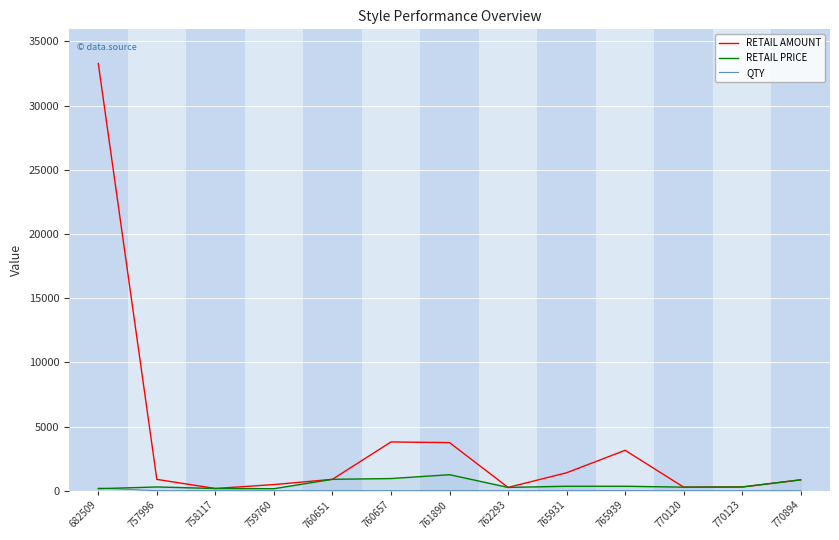

The RETAIL AMOUNT series shows 346 at 762293. True or false?

False